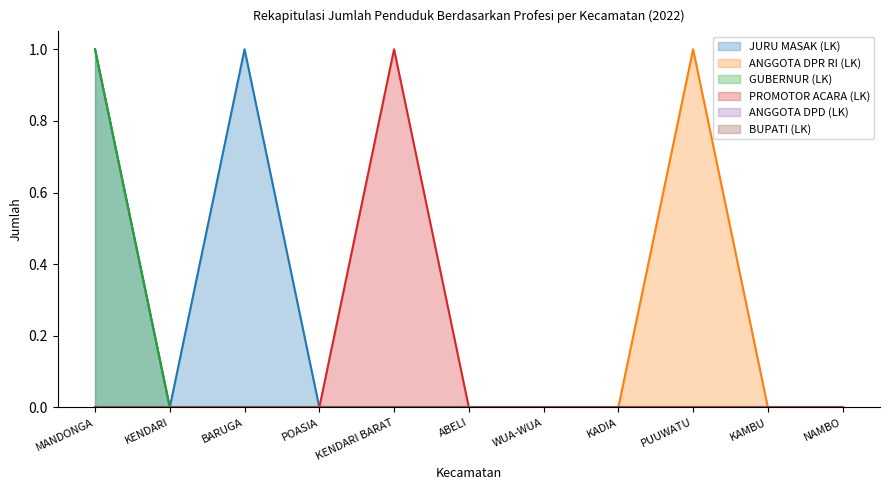

What is the difference between the highest and lowest values at PUUWATU?

1